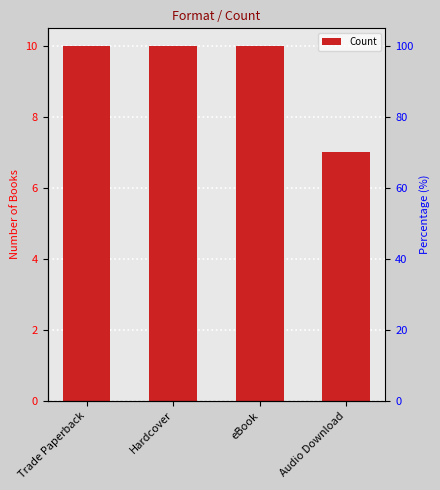

Count the values in the range 10 to 11.

3